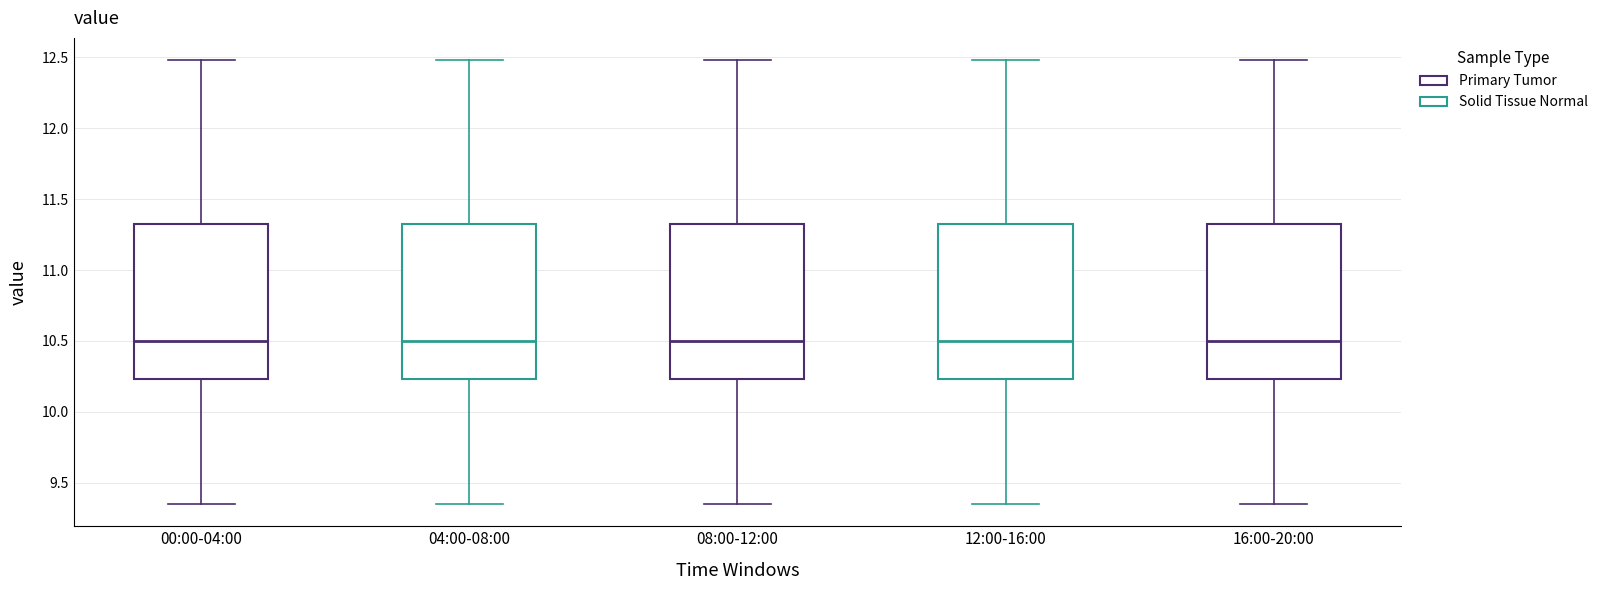

Reading left to right, read every box against the y-axis: the position of its median line, the range the box covers, and the ends of its whiskers. The values are not printed on the chart, so give them approximately, as read against the axis.

00:00-04:00: median 10.50, box 10.25 to 11.35, whiskers 9.35 to 12.50
04:00-08:00: median 10.50, box 10.25 to 11.35, whiskers 9.35 to 12.50
08:00-12:00: median 10.50, box 10.25 to 11.35, whiskers 9.35 to 12.50
12:00-16:00: median 10.50, box 10.25 to 11.35, whiskers 9.35 to 12.50
16:00-20:00: median 10.50, box 10.25 to 11.35, whiskers 9.35 to 12.50